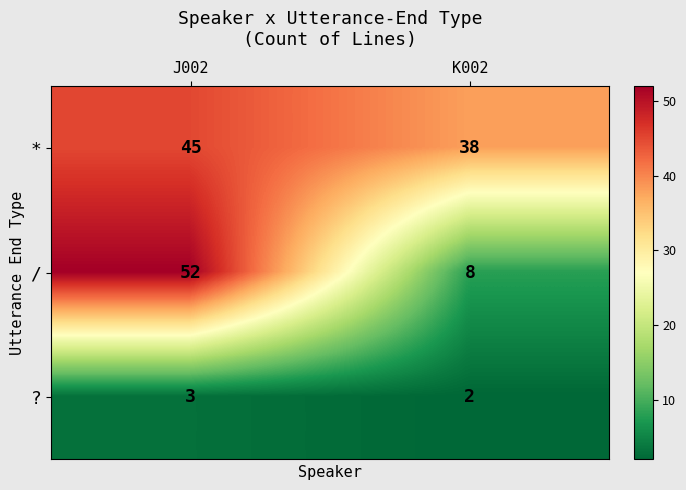

At which label does * reach its minimum?

K002